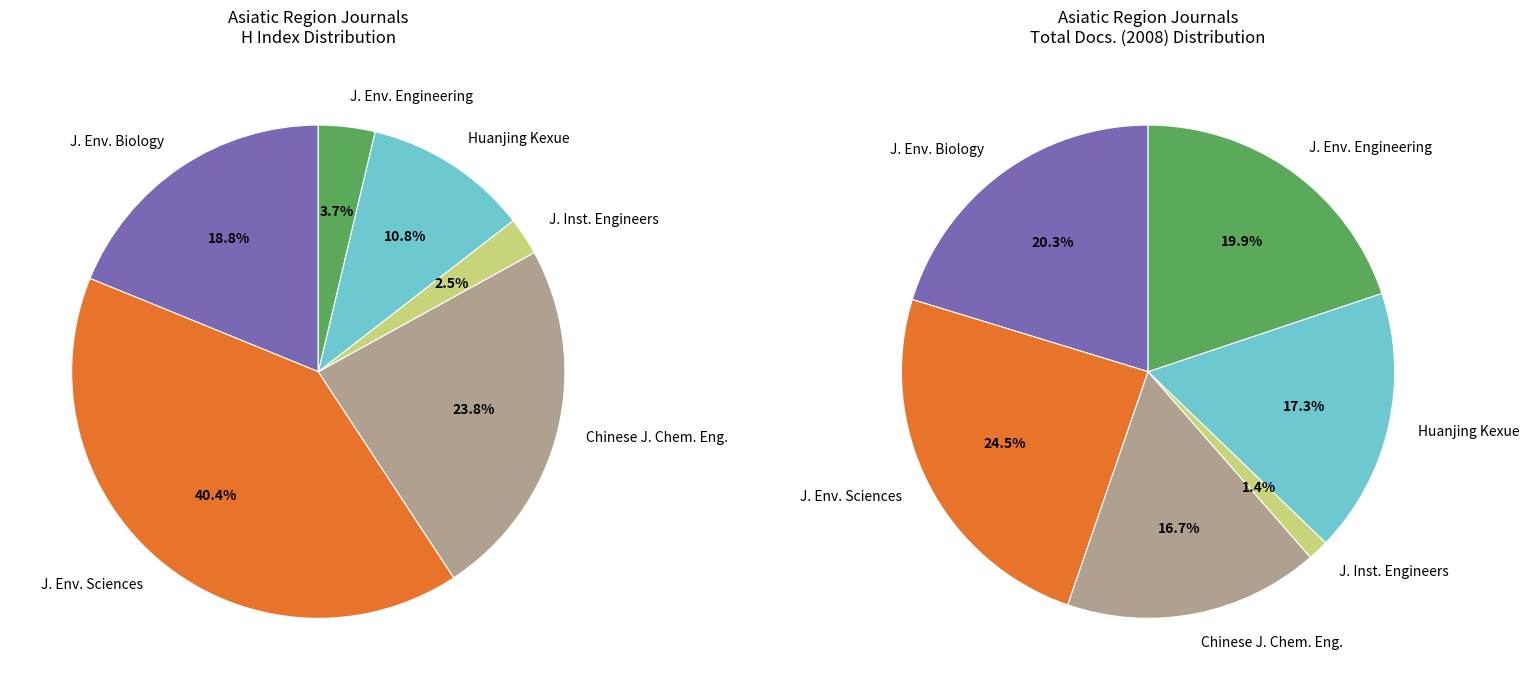

Is it true that Journal of Environmental Sciences is 40% of the pie?

True